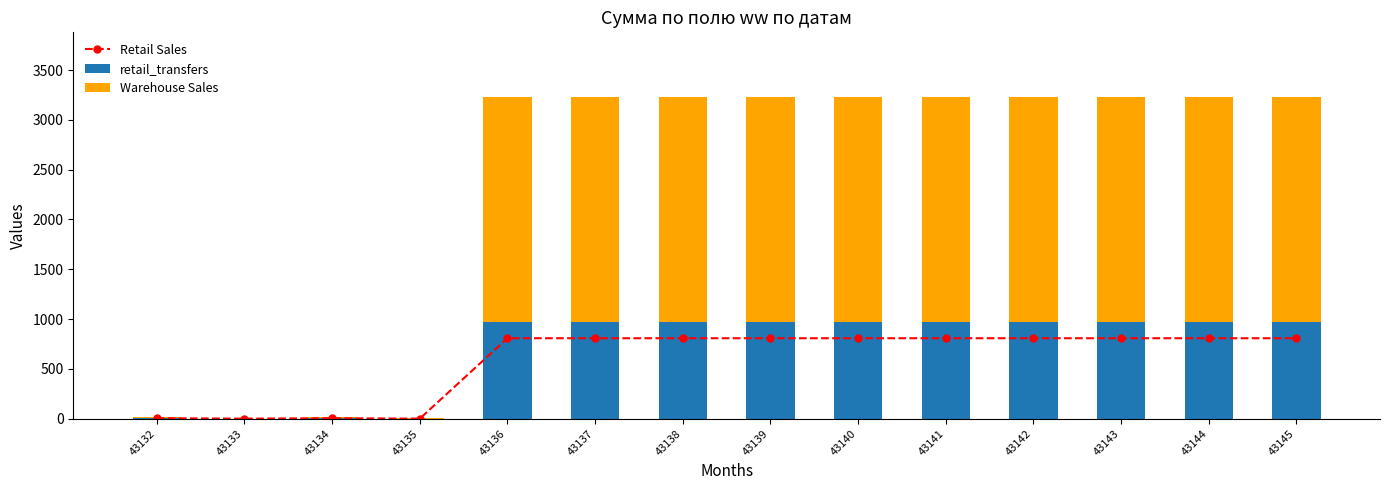

Reading right to left, extract all data points from this chart.

Retail Sales: 808.0	808.0	808.0	808.0	808.0	808.0	808.0	808.0	808.0	808.0	0.8	5.2	0.5	5.5
retail_transfers: 969.6	969.6	969.6	969.6	969.6	969.6	969.6	969.6	969.6	969.6	0.9	6.3	0.6	6.6
Warehouse Sales: 2262.4	2262.4	2262.4	2262.4	2262.4	2262.4	2262.4	2262.4	2262.4	2262.4	2.1	14.7	1.4	15.4